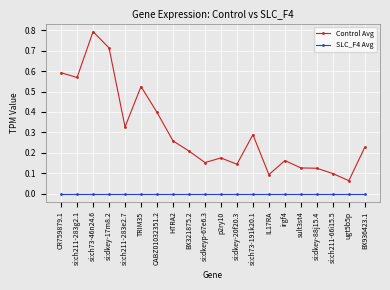

What are all the series names shown in the legend?

Control Avg, SLC_F4 Avg